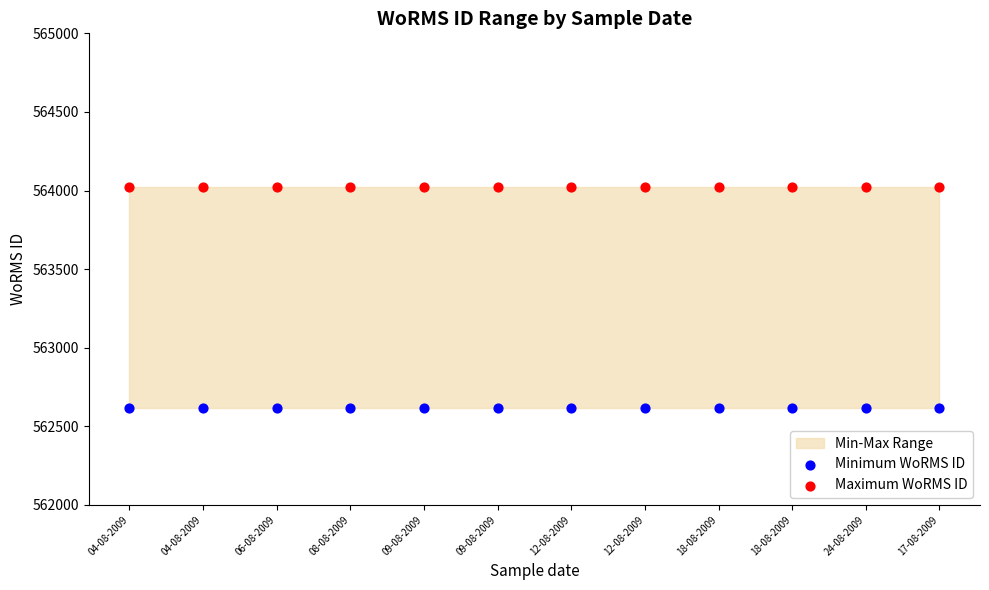

Which series reaches the maximum Y coordinate?

Maximum WoRMS ID